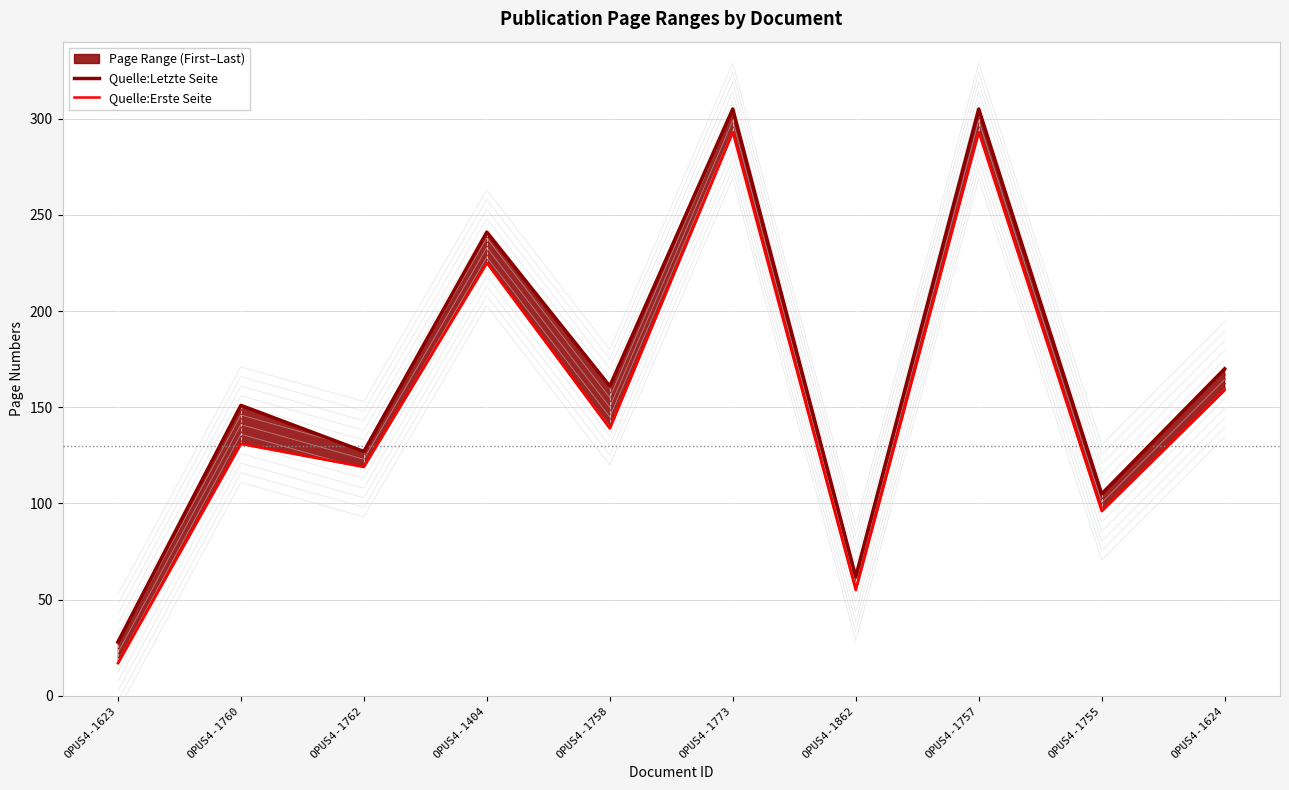

Which has a higher value, OPUS4-1862 or OPUS4-1757?

OPUS4-1757